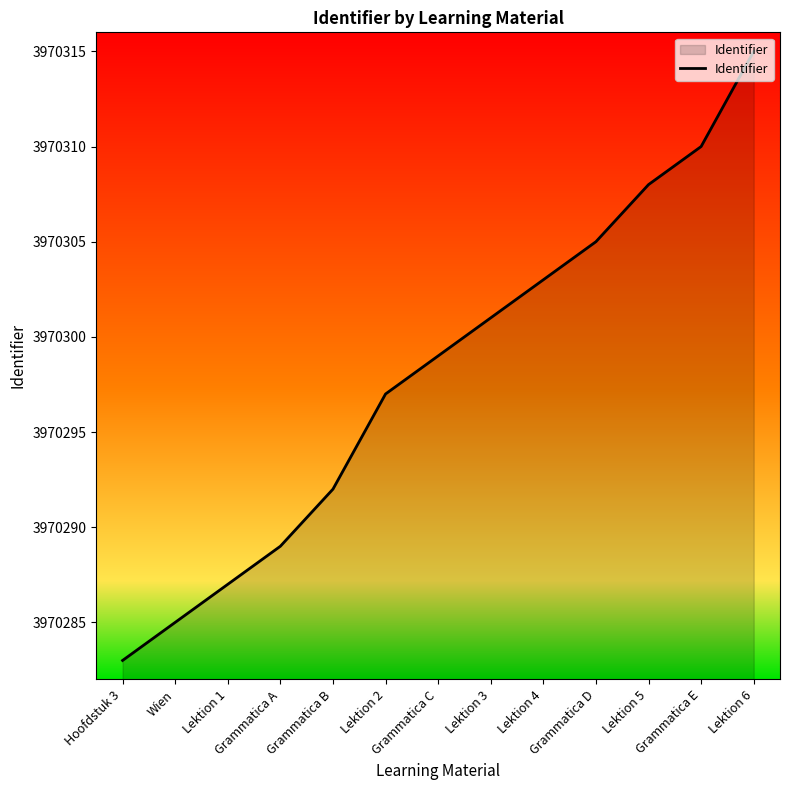

Reading left to right, what are all the values shown in this chart?

Hoofdstuk 3=3970283	Wien=3970285	Lektion 1=3970287	Grammatica A=3970289	Grammatica B=3970292	Lektion 2=3970297	Grammatica C=3970299	Lektion 3=3970301	Lektion 4=3970303	Grammatica D=3970305	Lektion 5=3970308	Grammatica E=3970310	Lektion 6=3970315